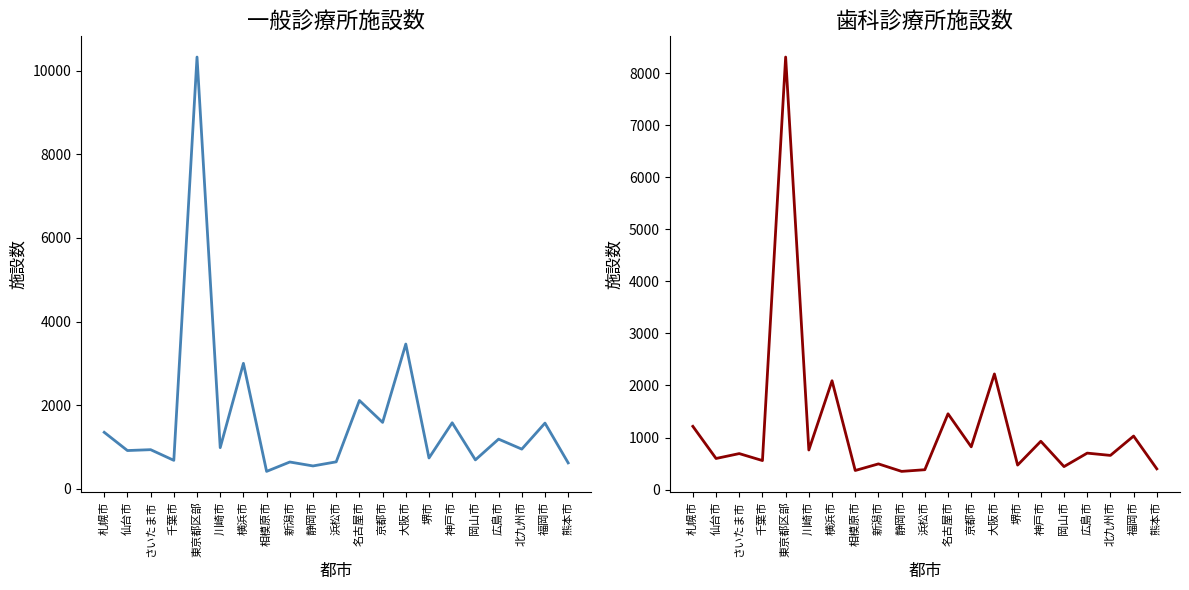

What is the approximate value of 歯科診療所施設数 at さいたま市, to the nearest 50?

700